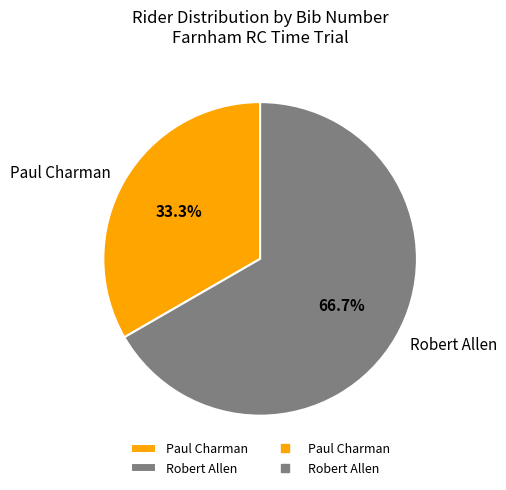

What is the total percentage of Robert Allen and Paul Charman?

100.0%